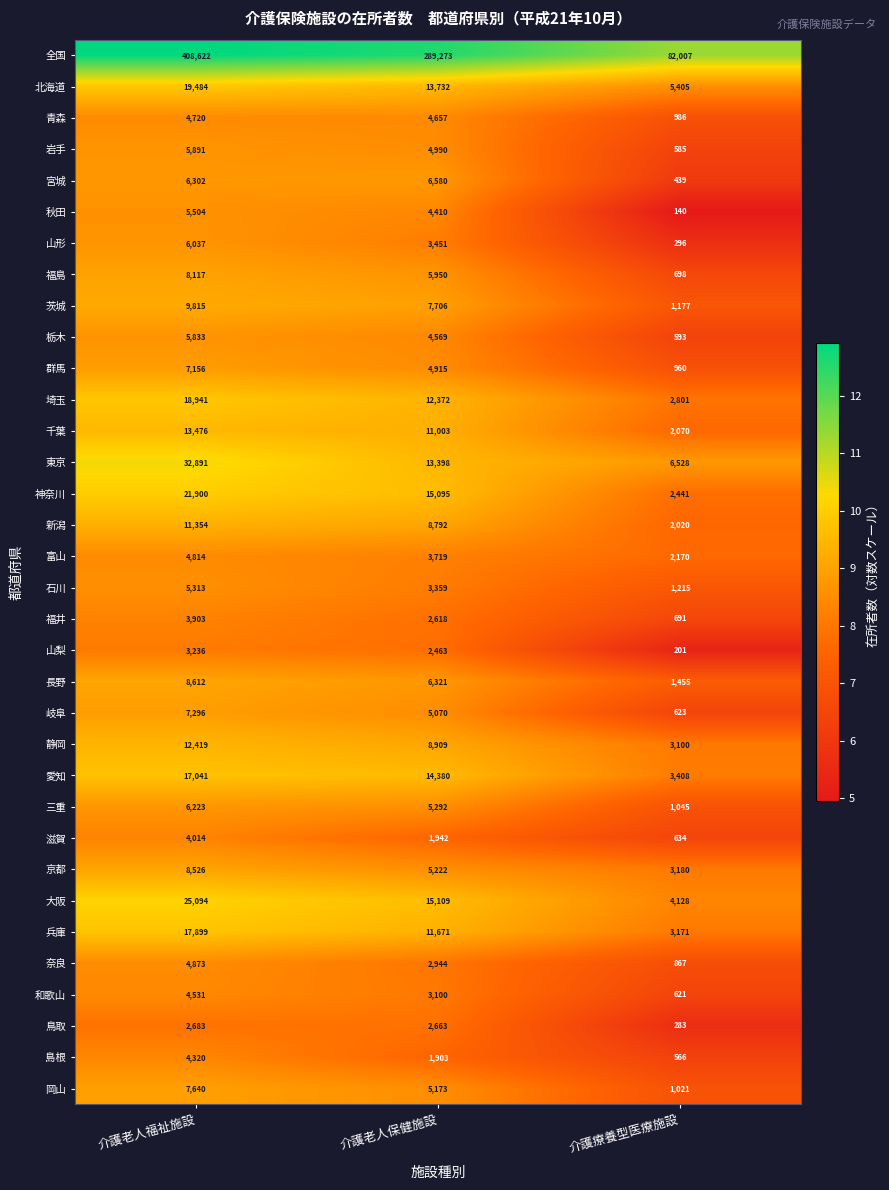

Which series has the largest total across all categories?

全国